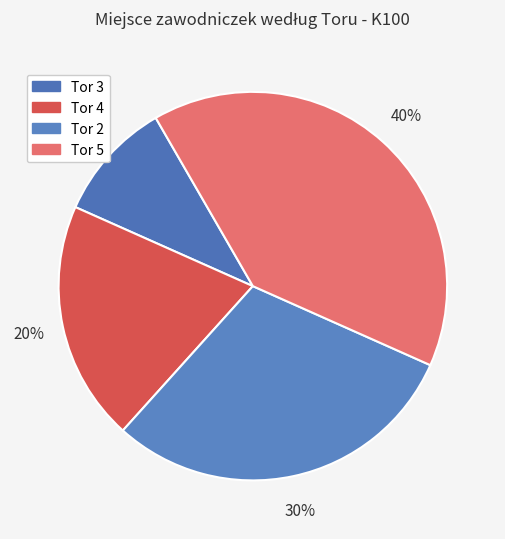

To the nearest percent, what is the difference between the Tor 2 and Tor 3 slice percentages?

20%